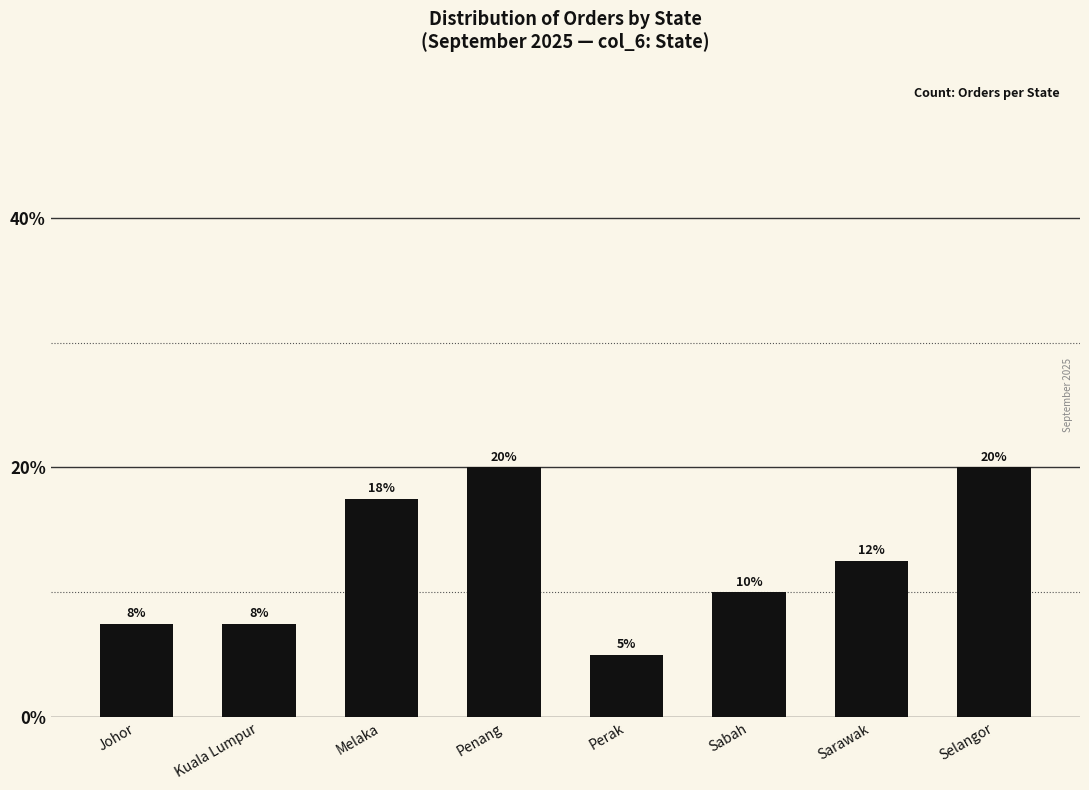

What is the label of the 4th bar from the left?

Penang